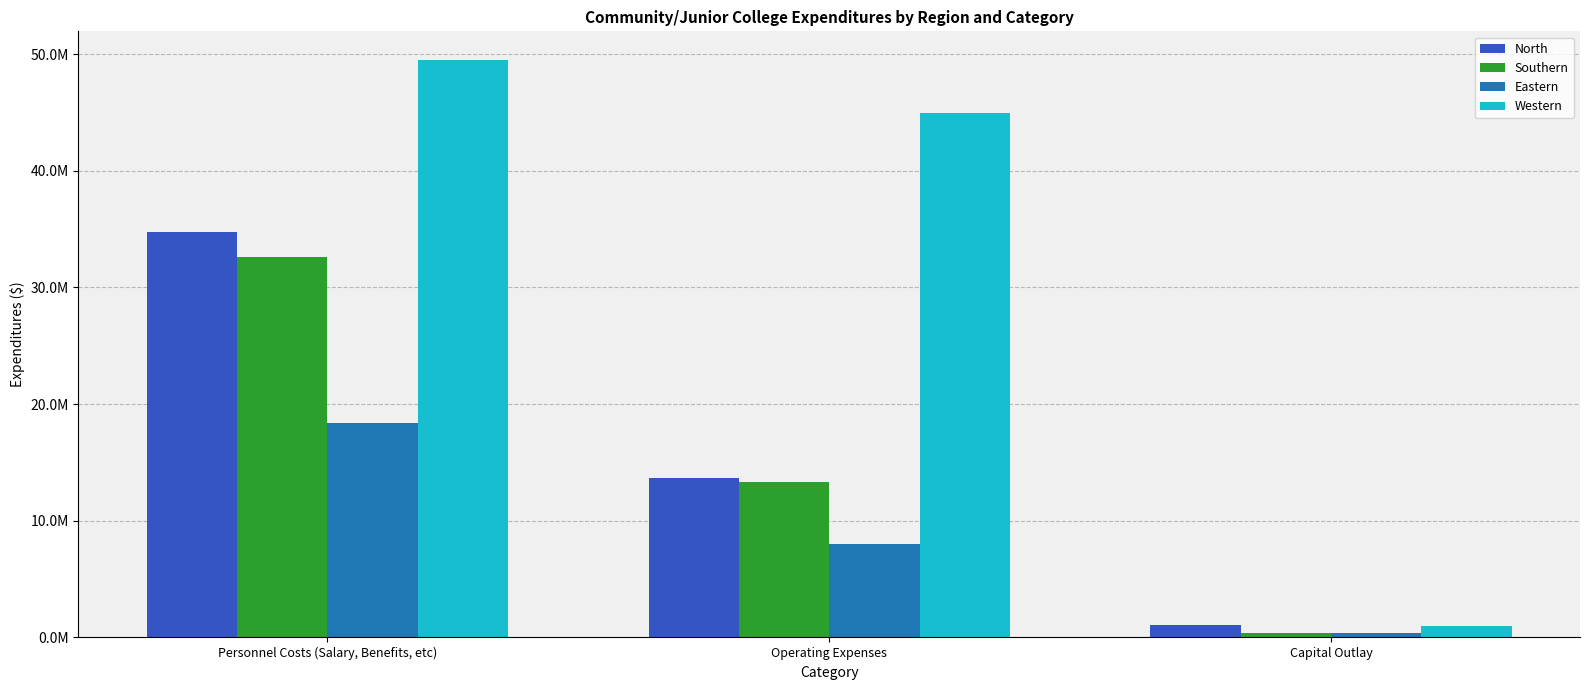

What is the label of the 1st bar from the left?

Personnel Costs (Salary, Benefits, etc)